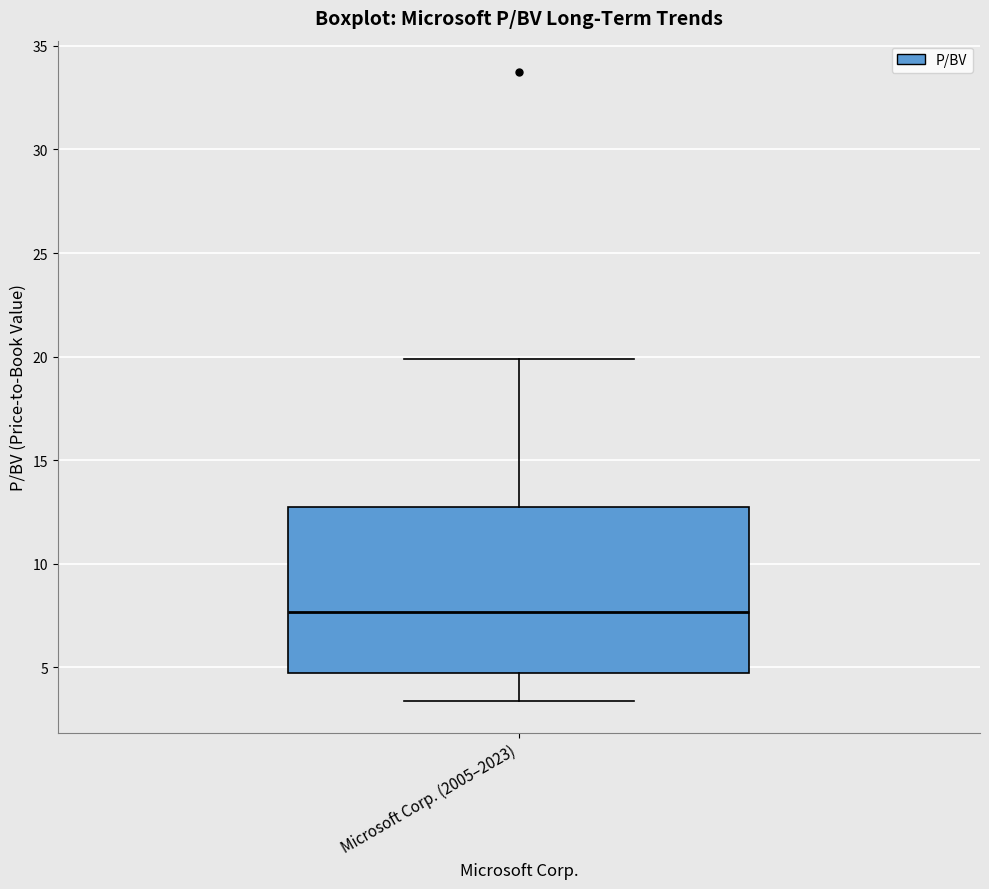

Transcribe this box plot: give where the median line is, the range the box spans, and where the two whiskers end, as read against the y-axis. The values are not printed on the chart, so give them approximately, as read against the axis.

median 7.5, box 5.0 to 12.5, whiskers 3.5 to 20.0